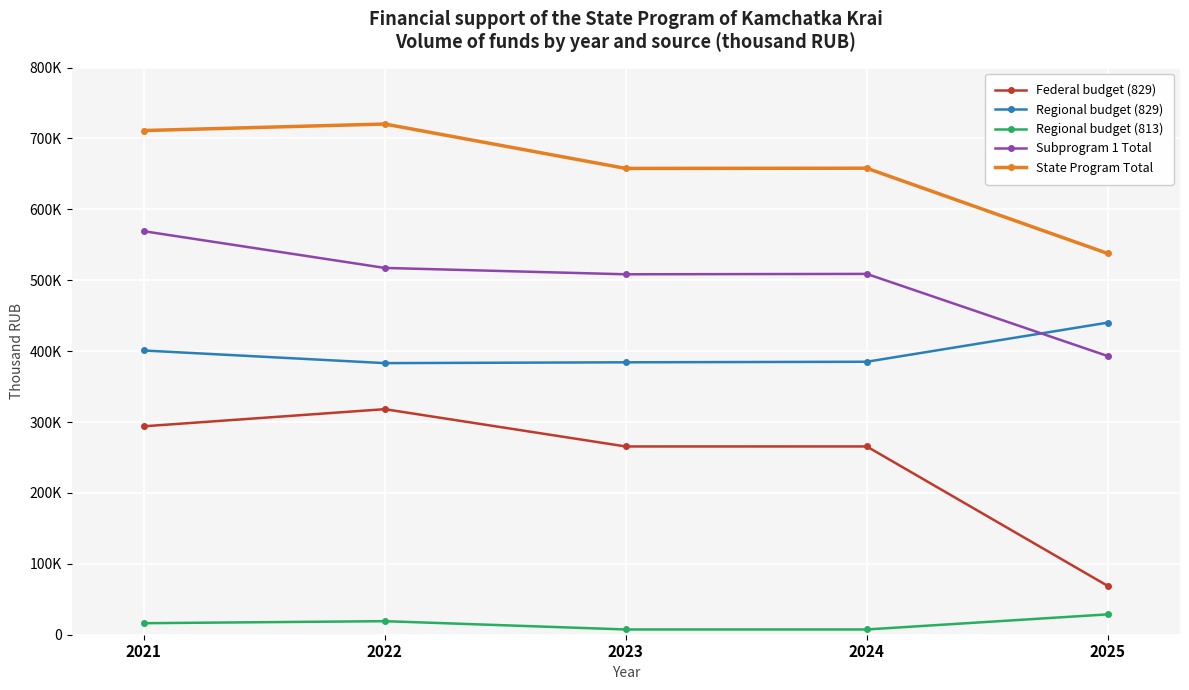

What is the total value across all series at 2023?

1823467.6